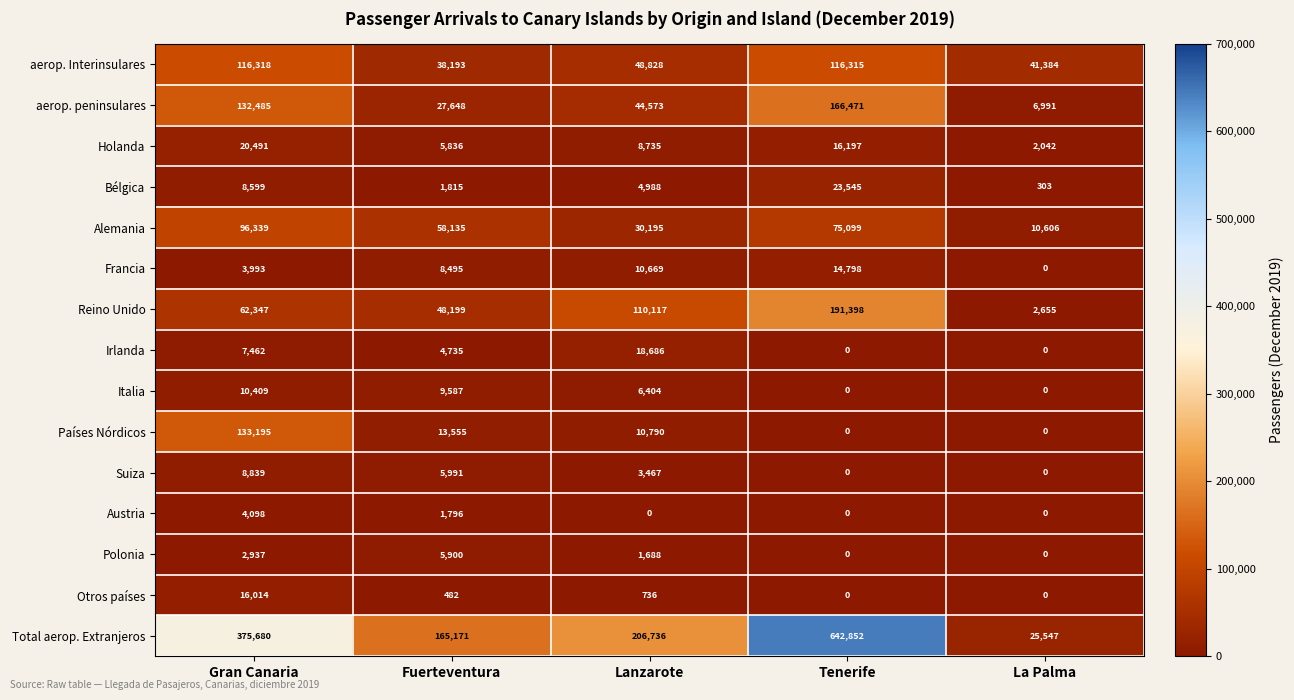

The value of aerop. Interinsulares at La Palma is 65027. True or false?

False